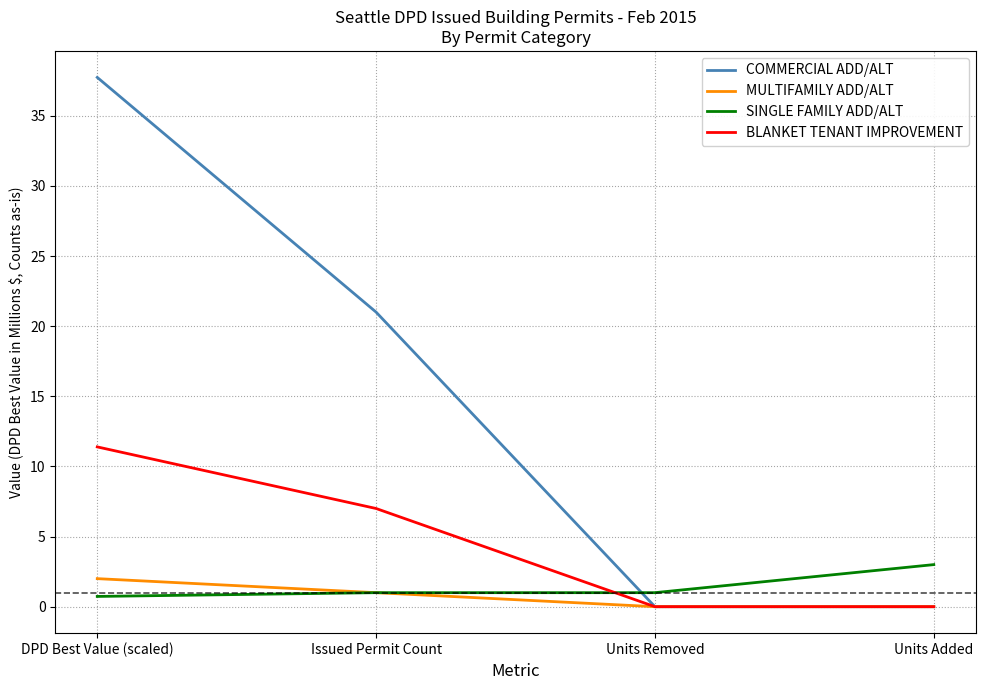

Reading left to right, extract all data points from this chart.

COMMERCIAL ADD/ALT: DPD Best Value (scaled)=37.7	Issued Permit Count=21.0	Units Removed=0.0	Units Added=0.0
MULTIFAMILY ADD/ALT: DPD Best Value (scaled)=2.0	Issued Permit Count=1.0	Units Removed=0.0	Units Added=0.0
SINGLE FAMILY ADD/ALT: DPD Best Value (scaled)=0.7	Issued Permit Count=1.0	Units Removed=1.0	Units Added=3.0
BLANKET TENANT IMPROVEMENT: DPD Best Value (scaled)=11.4	Issued Permit Count=7.0	Units Removed=0.0	Units Added=0.0